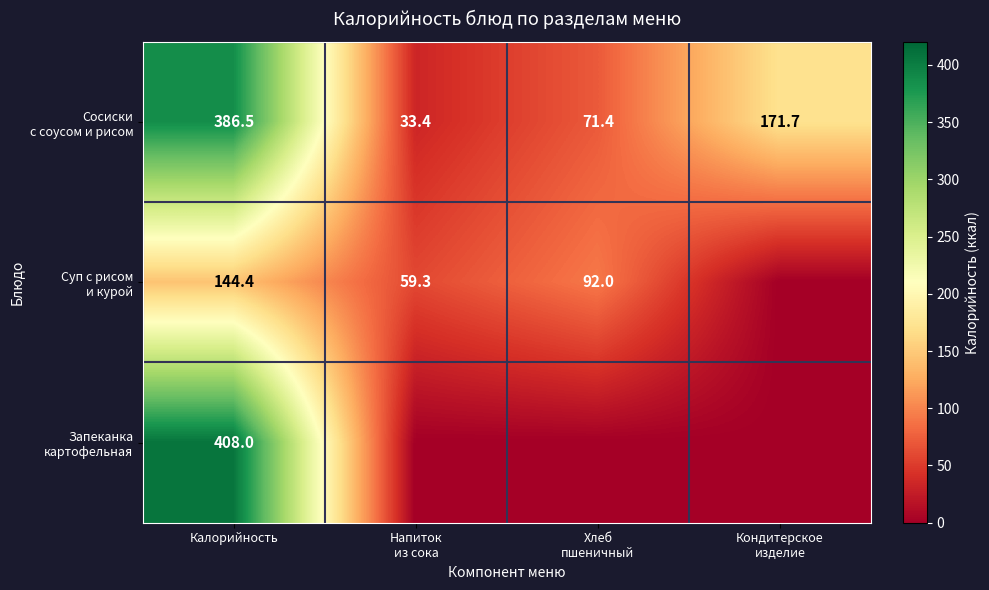

What is the total value across all series at Хлеб
пшеничный?

163.4